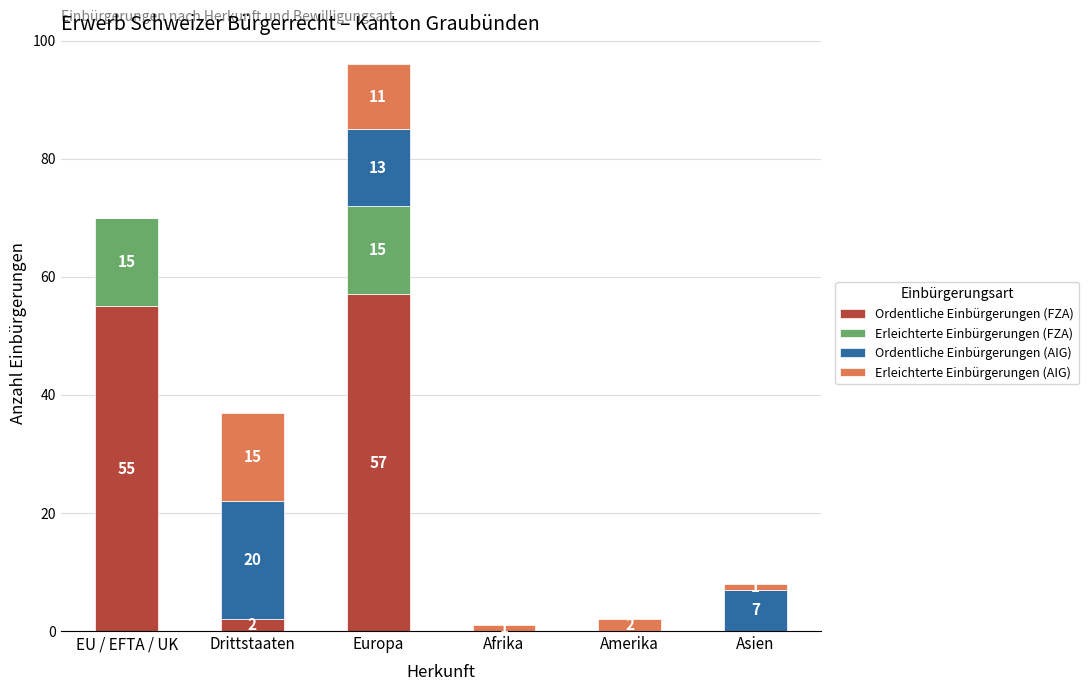

At which category is the sum across all series the highest?

Europa